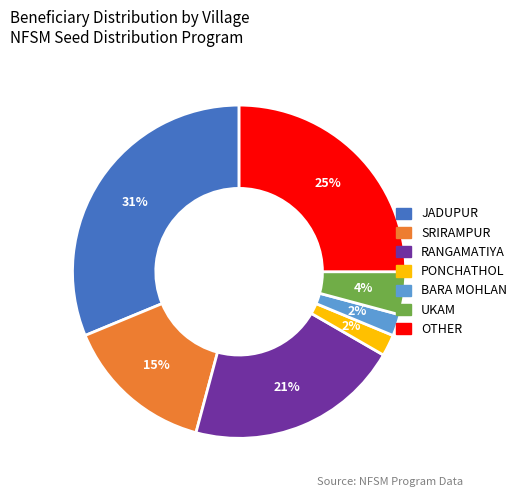

To the nearest percent, what is the average slice percentage?

14%